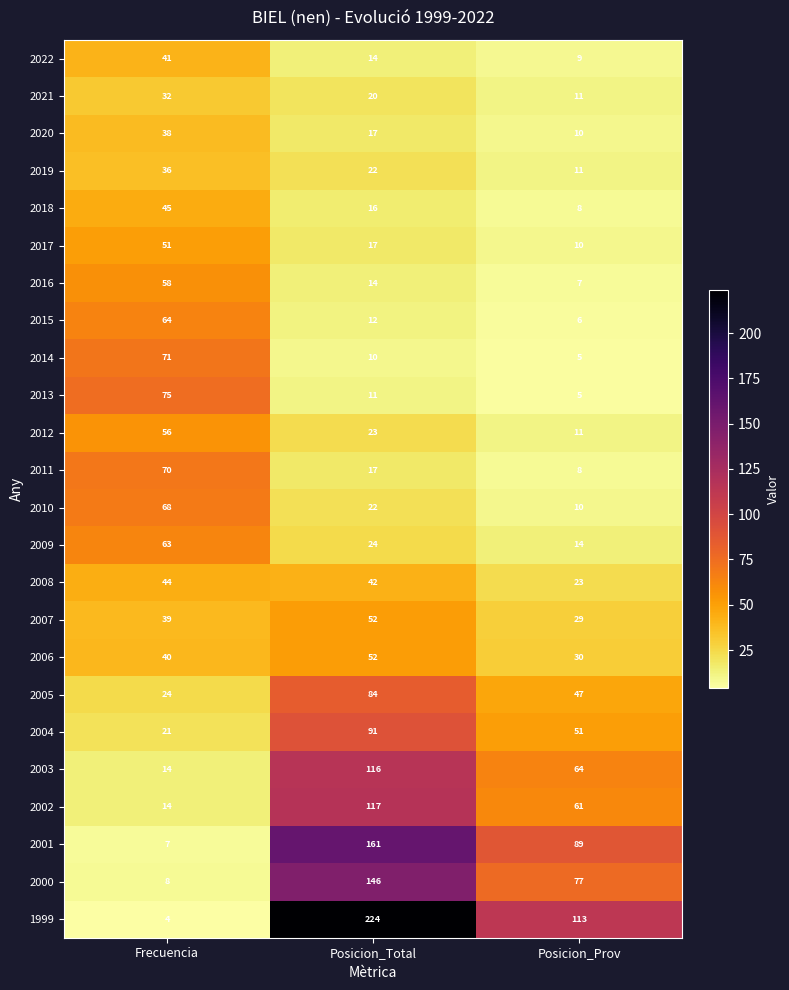

What is the approximate value of 2013 at Posicion_Prov?

5